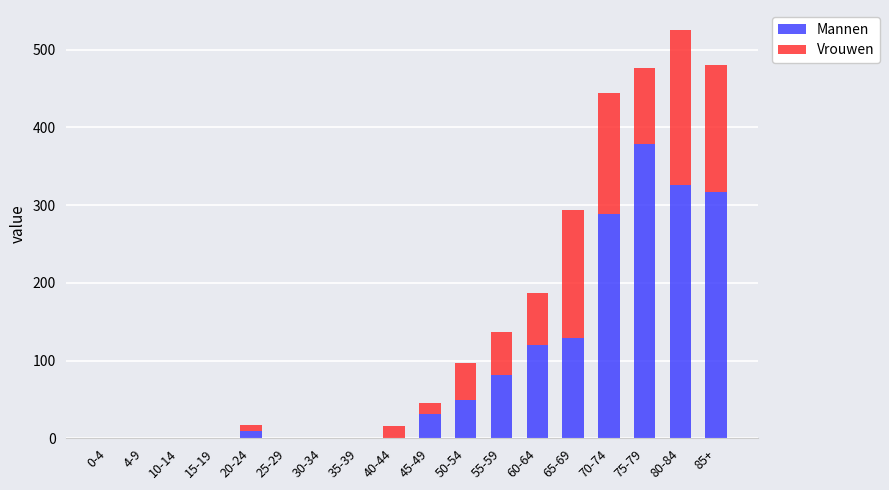

At which label does Mannen reach its peak?

75-79